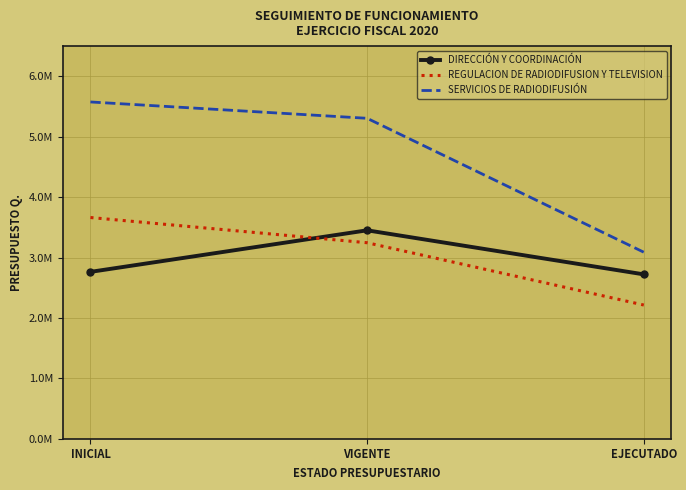

At which category is the sum across all series the highest?

INICIAL